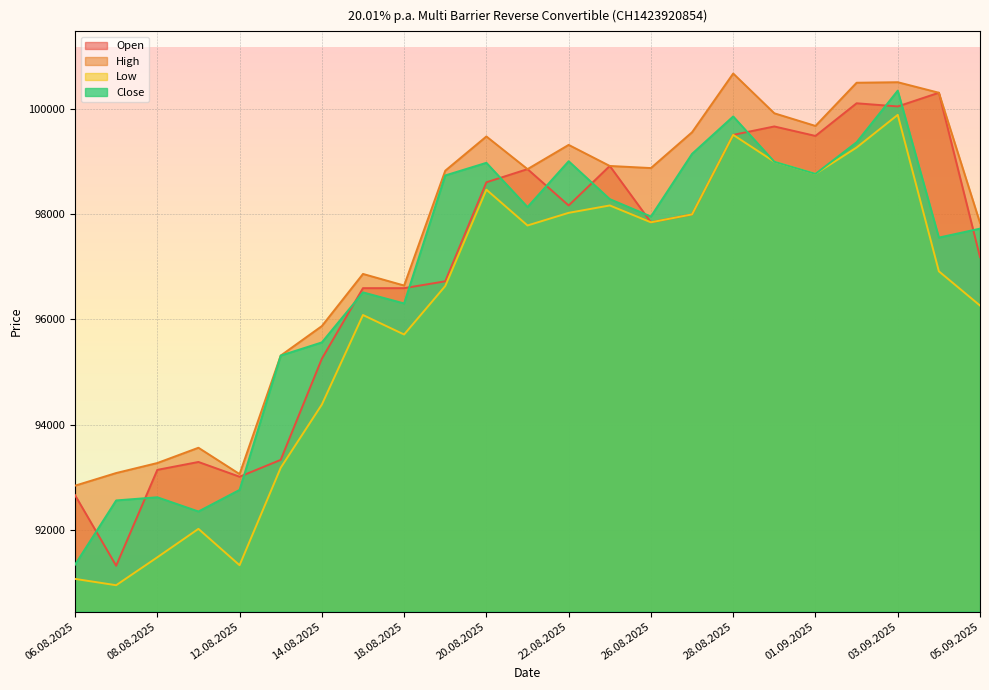

Between 21.08.2025 and 25.08.2025, which is larger?

25.08.2025